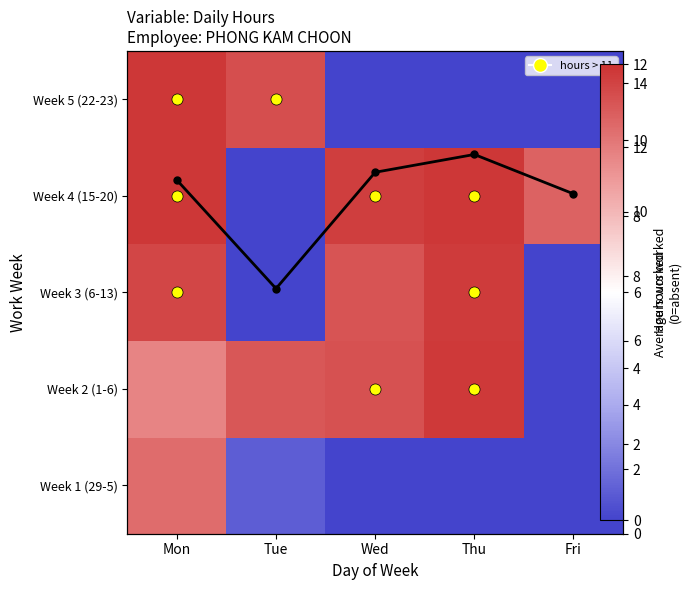

The value of Week 2 (1-6) at Tue is 5.4. True or false?

False